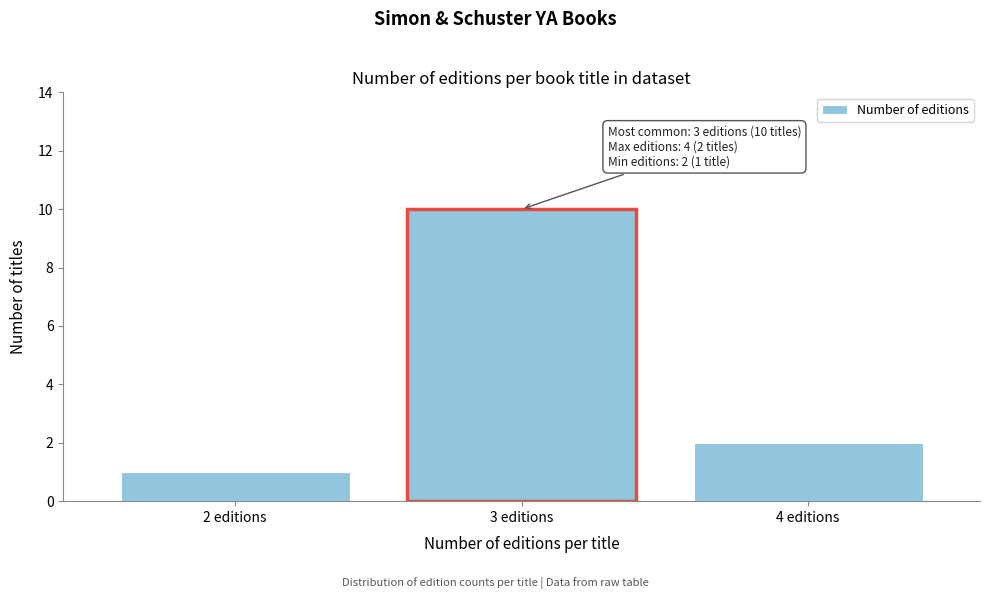

Reading left to right, transcribe all the data shown in this chart.

2 editions=1	3 editions=10	4 editions=2